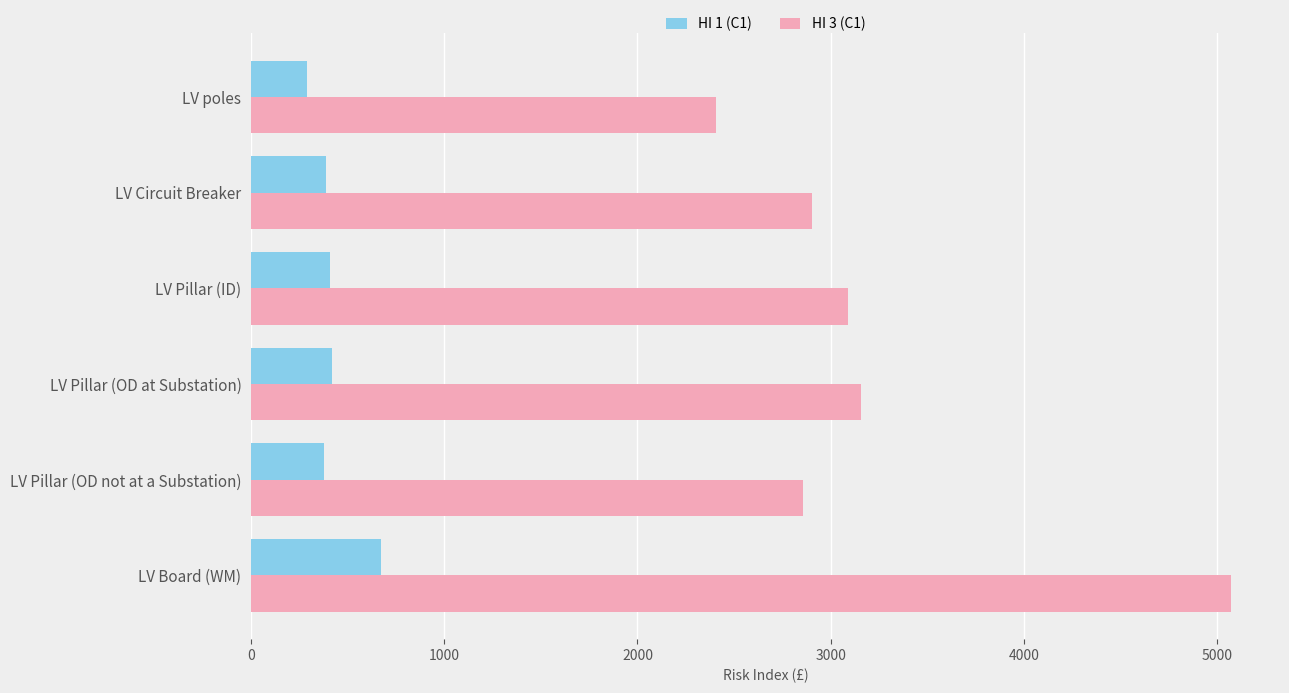

What is the sum of all HI 1 (C1) values?

2555